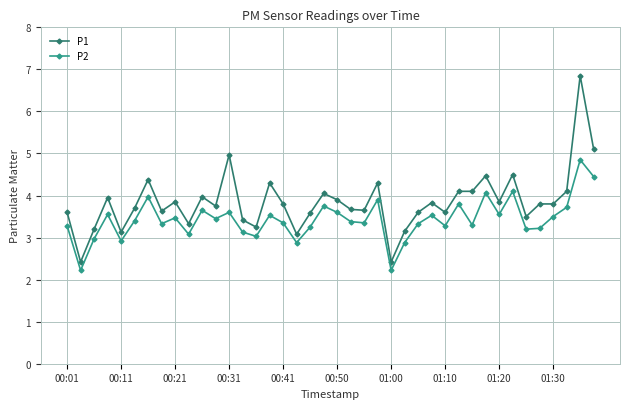

How many distinct data groups are displayed?

2